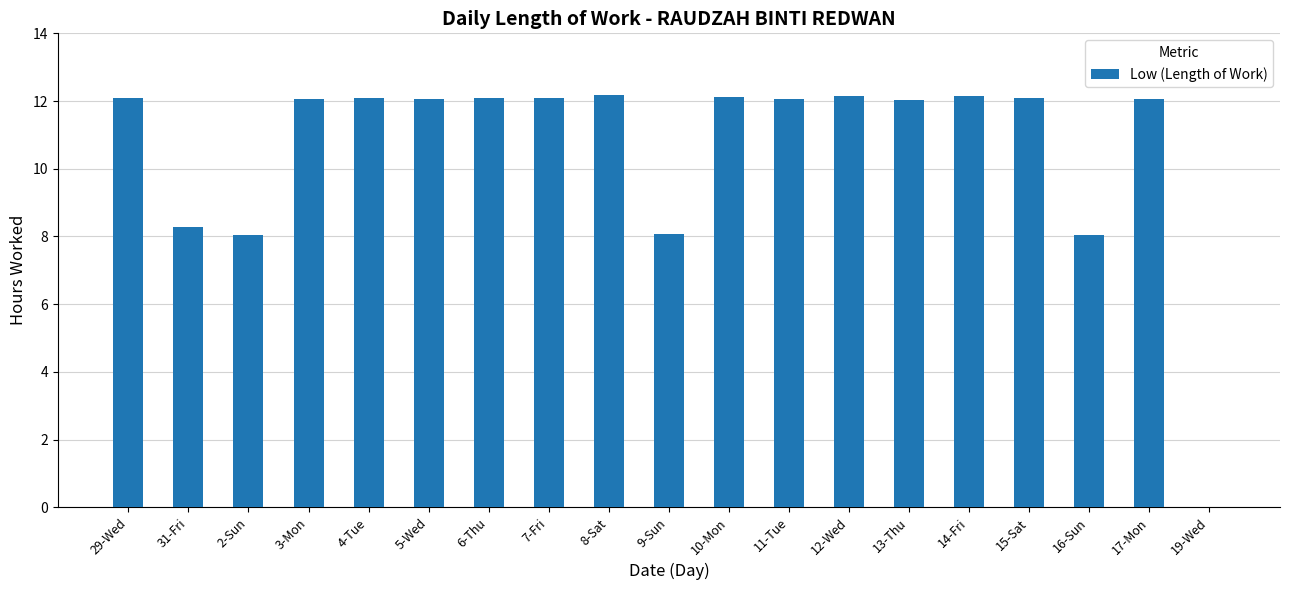

What is the ratio of the value at 29-Wed to the value at 13-Thu?

1.0